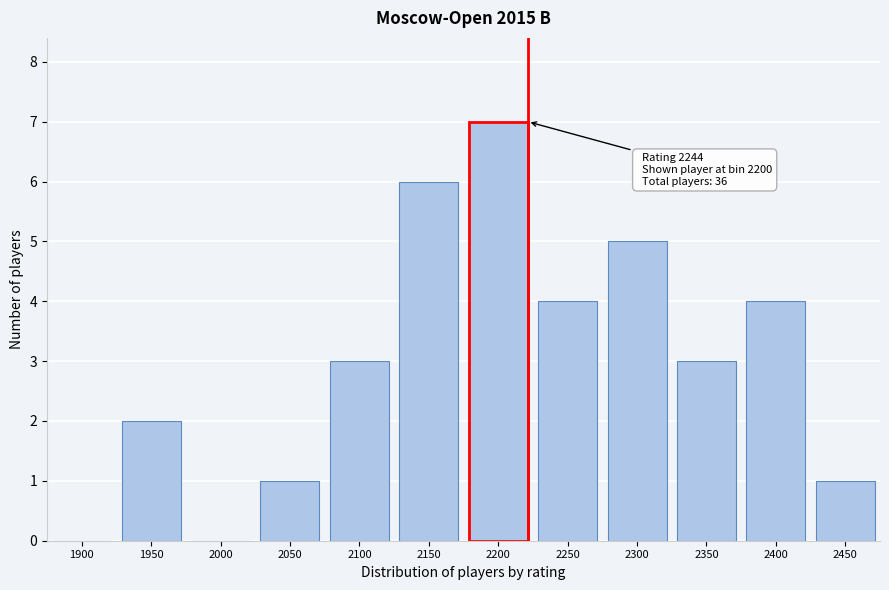

Reading left to right, what are all the values shown in this chart?

1900=0	1950=2	2000=0	2050=1	2100=3	2150=6	2200=7	2250=4	2300=5	2350=3	2400=4	2450=1